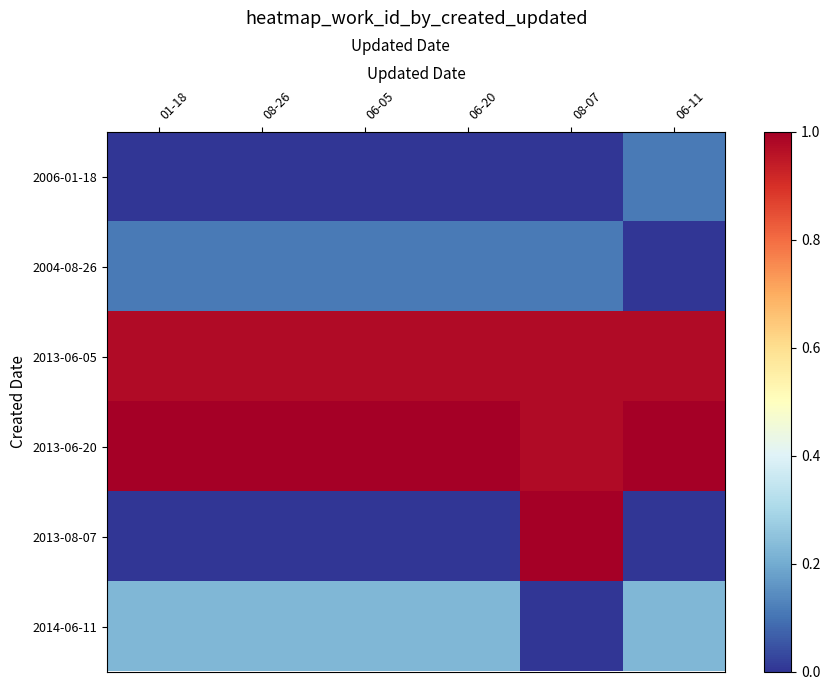

Reading left to right, list all the values displayed in this chart.

2006-01-18: 01-18=0.0	08-26=0.0	06-05=0.0	06-20=0.0	08-07=0.0	06-11=0.1
2004-08-26: 01-18=0.1	08-26=0.1	06-05=0.1	06-20=0.1	08-07=0.1	06-11=0.0
2013-06-05: 01-18=1.0	08-26=1.0	06-05=1.0	06-20=1.0	08-07=1.0	06-11=1.0
2013-06-20: 01-18=1.0	08-26=1.0	06-05=1.0	06-20=1.0	08-07=1.0	06-11=1.0
2013-08-07: 01-18=0.0	08-26=0.0	06-05=0.0	06-20=0.0	08-07=1.0	06-11=0.0
2014-06-11: 01-18=0.2	08-26=0.2	06-05=0.2	06-20=0.2	08-07=0.0	06-11=0.2